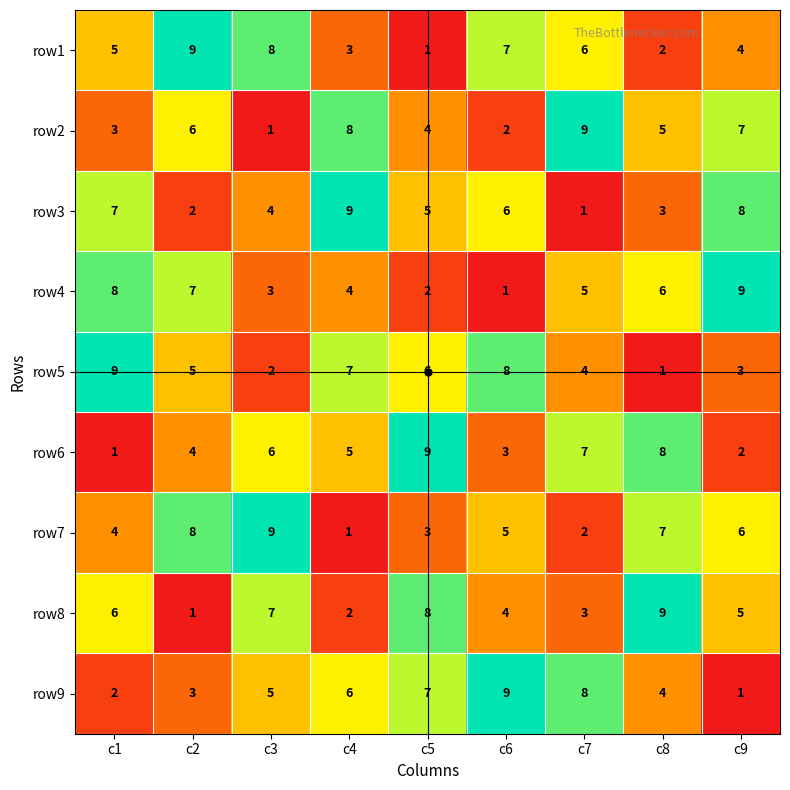

Rank the categories by row8 value from lowest to highest.

c2, c4, c7, c6, c9, c1, c3, c5, c8